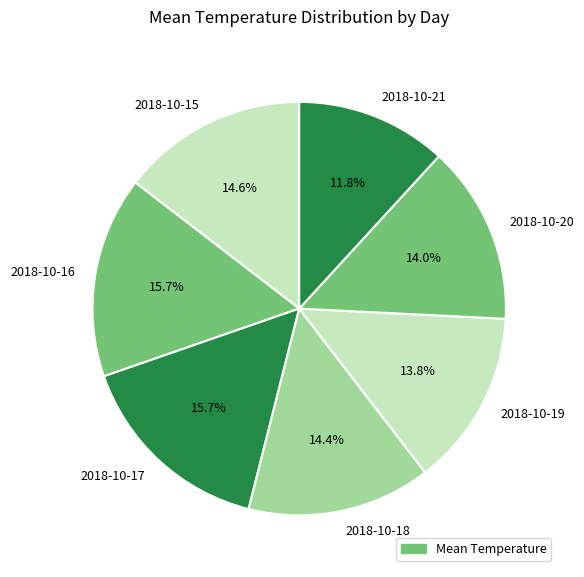

What is the smallest slice in the pie chart?

2018-10-21